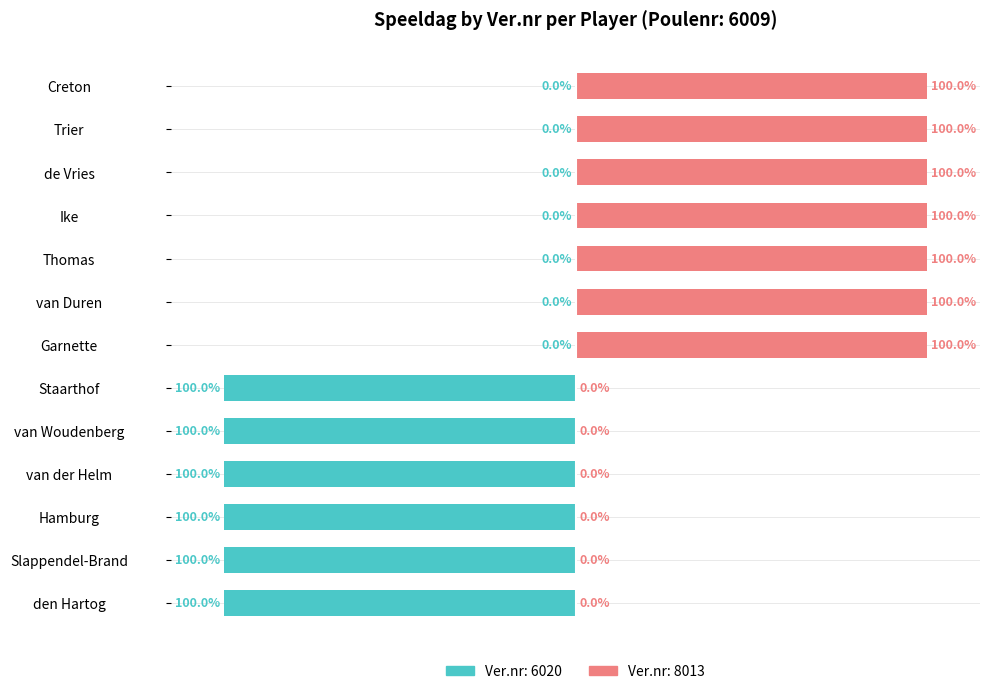

List the labels in order of value, largest first.

Garnette, van Duren, Thomas, Ike, de Vries, Trier, Creton, den Hartog, Slappendel-Brand, Hamburg, van der Helm, van Woudenberg, Staarthof